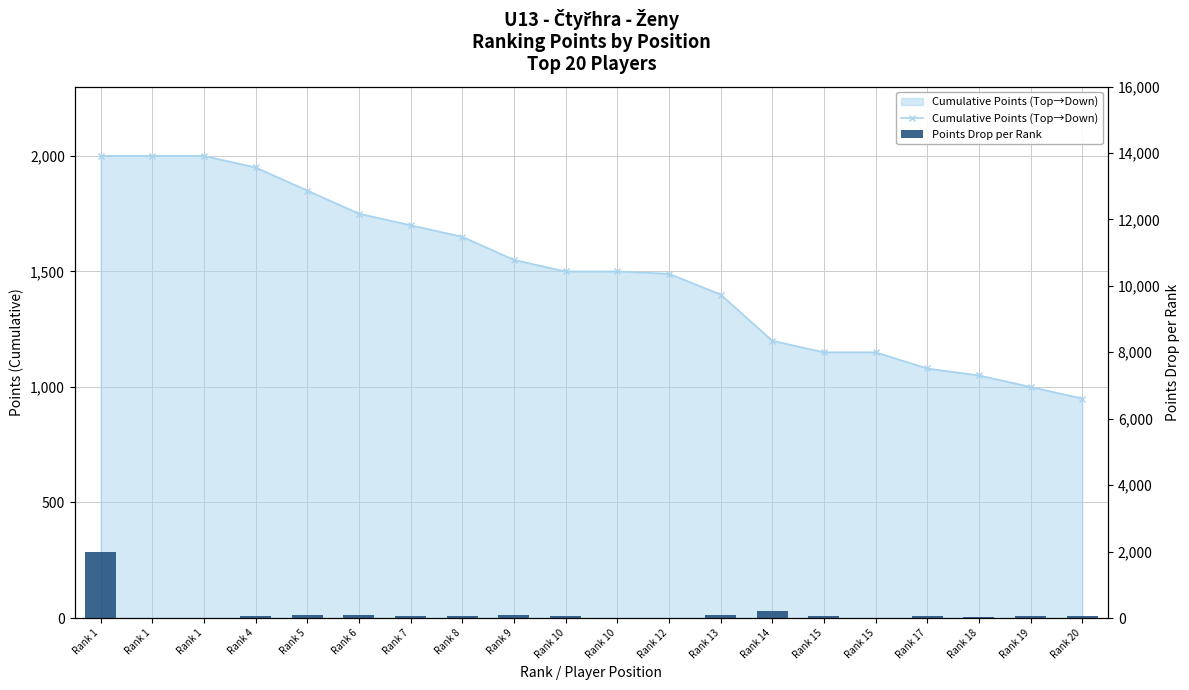

True or false: Points Drop per Rank has a value of 50 at Rank 20.

True